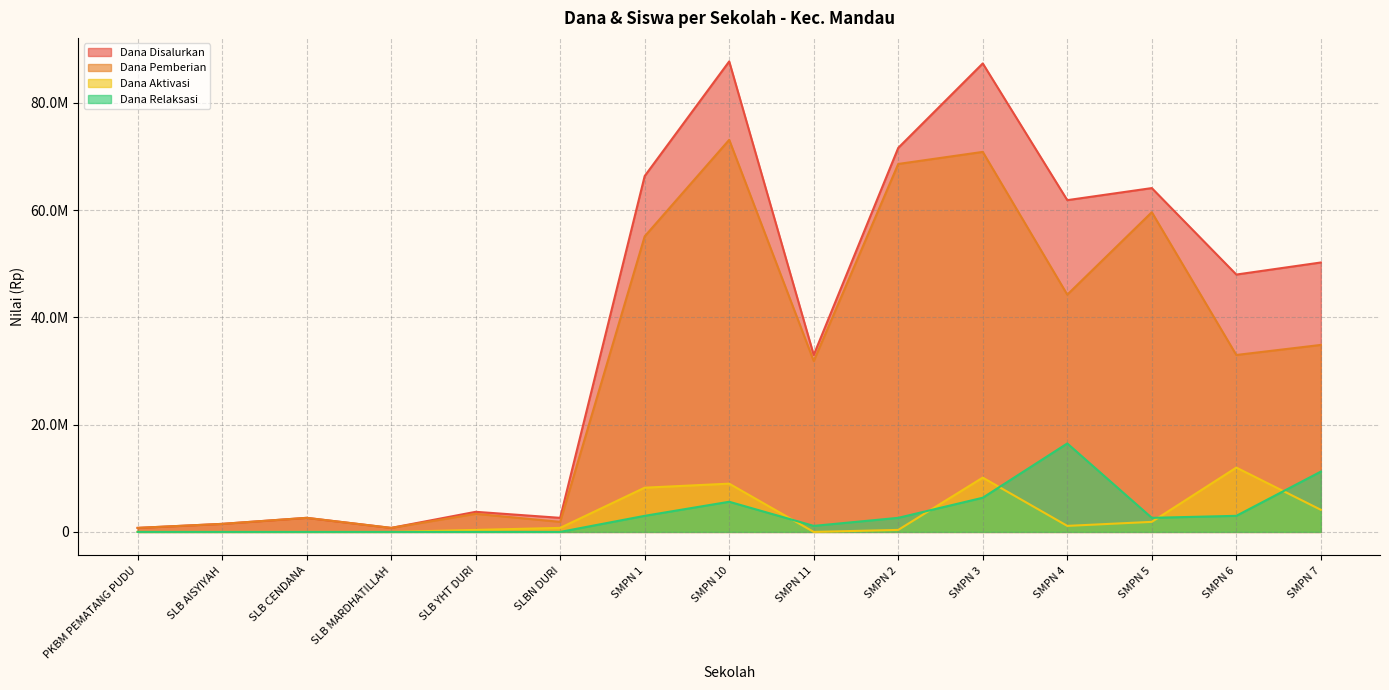

Reading left to right, extract all data points from this chart.

Dana Disalurkan: 750000	1500000	2625000	750000	3750000	2625000	66375000	87750000	33000000	71625000	87375000	61875000	64125000	48000000	50250000
Dana Pemberian: 750000	1500000	2625000	750000	3375000	1875000	55125000	73125000	31875000	68625000	70875000	44250000	59625000	33000000	34875000
Dana Aktivasi: 0	0	0	0	375000	750000	8250000	9000000	0	375000	10125000	1125000	1875000	12000000	4125000
Dana Relaksasi: 0	0	0	0	0	0	3000000	5625000	1125000	2625000	6375000	16500000	2625000	3000000	11250000